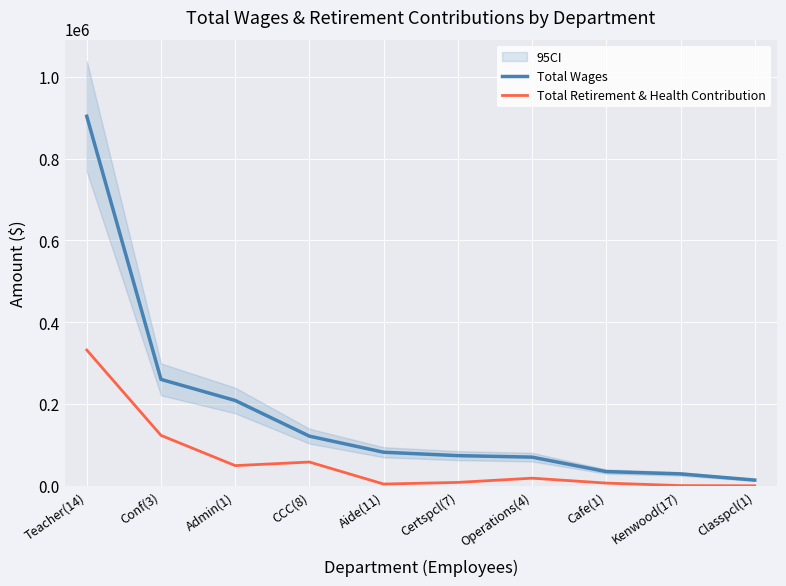

Is it true that Total Wages equals 319989 at Admin(1)?

False